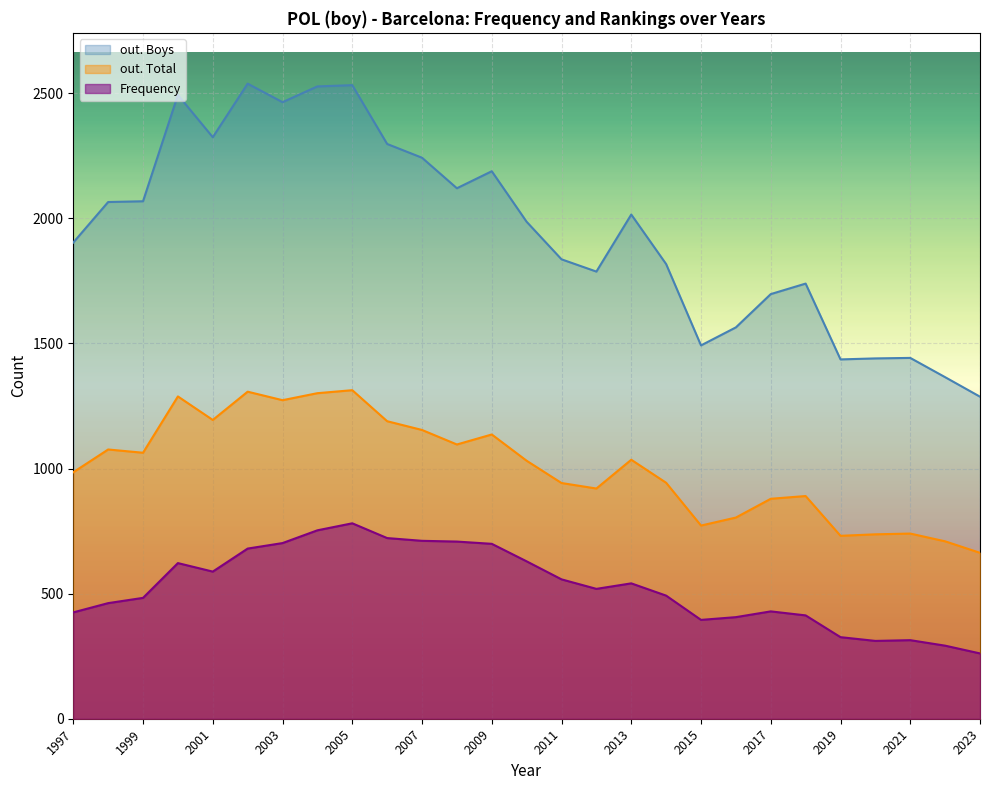

Which series has the largest total across all categories?

out. Boys